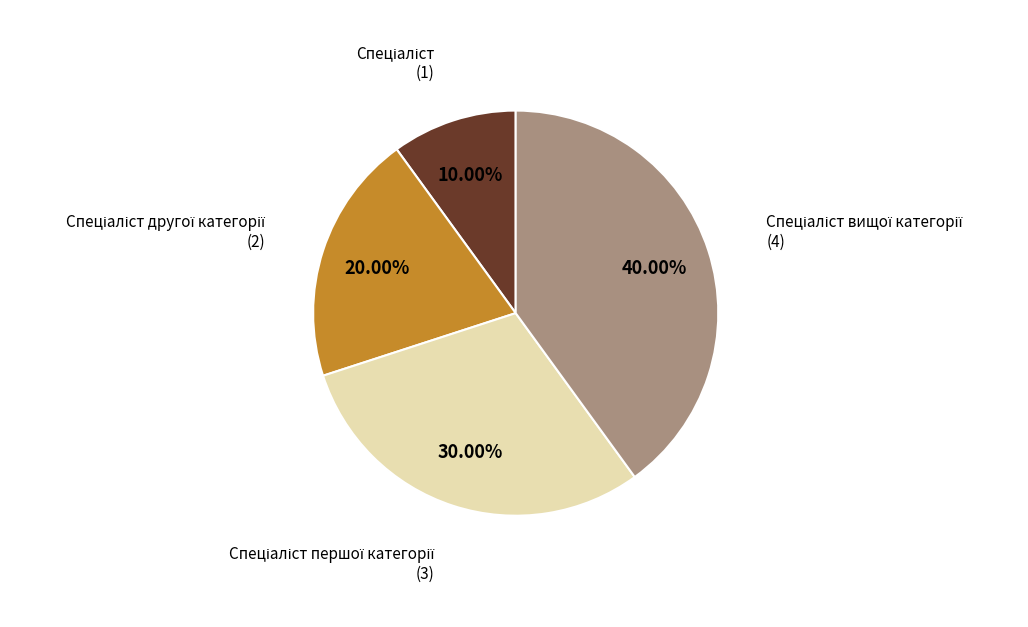

How many segments does this pie chart have?

4